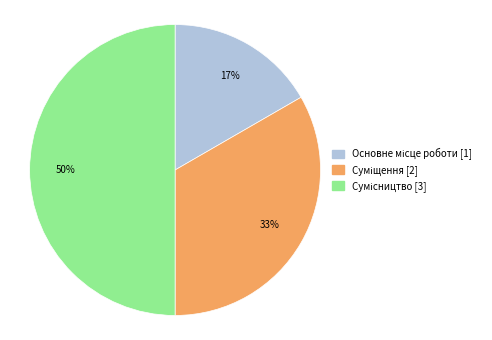

To the nearest percent, what is the difference between the largest and smallest slice percentages?

33%